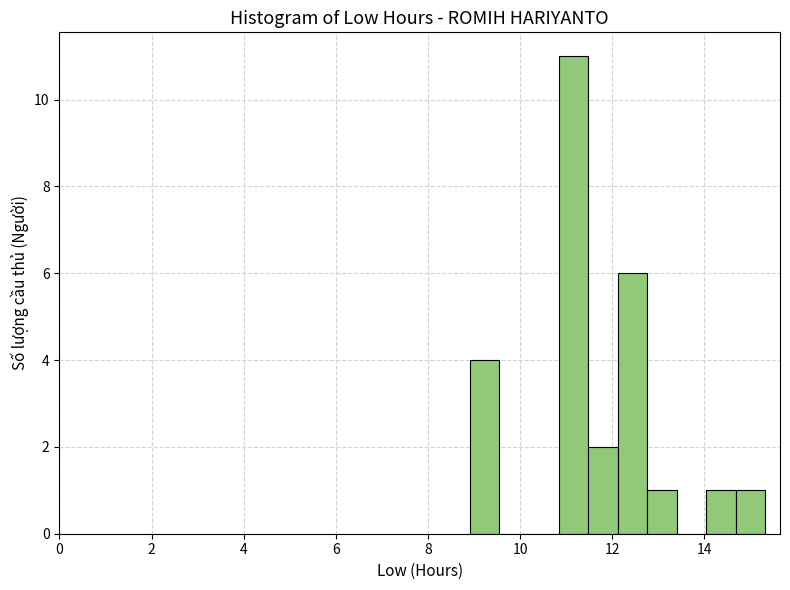

Read against the x-axis, roughly where is the centre of the tallest bar?

11.2